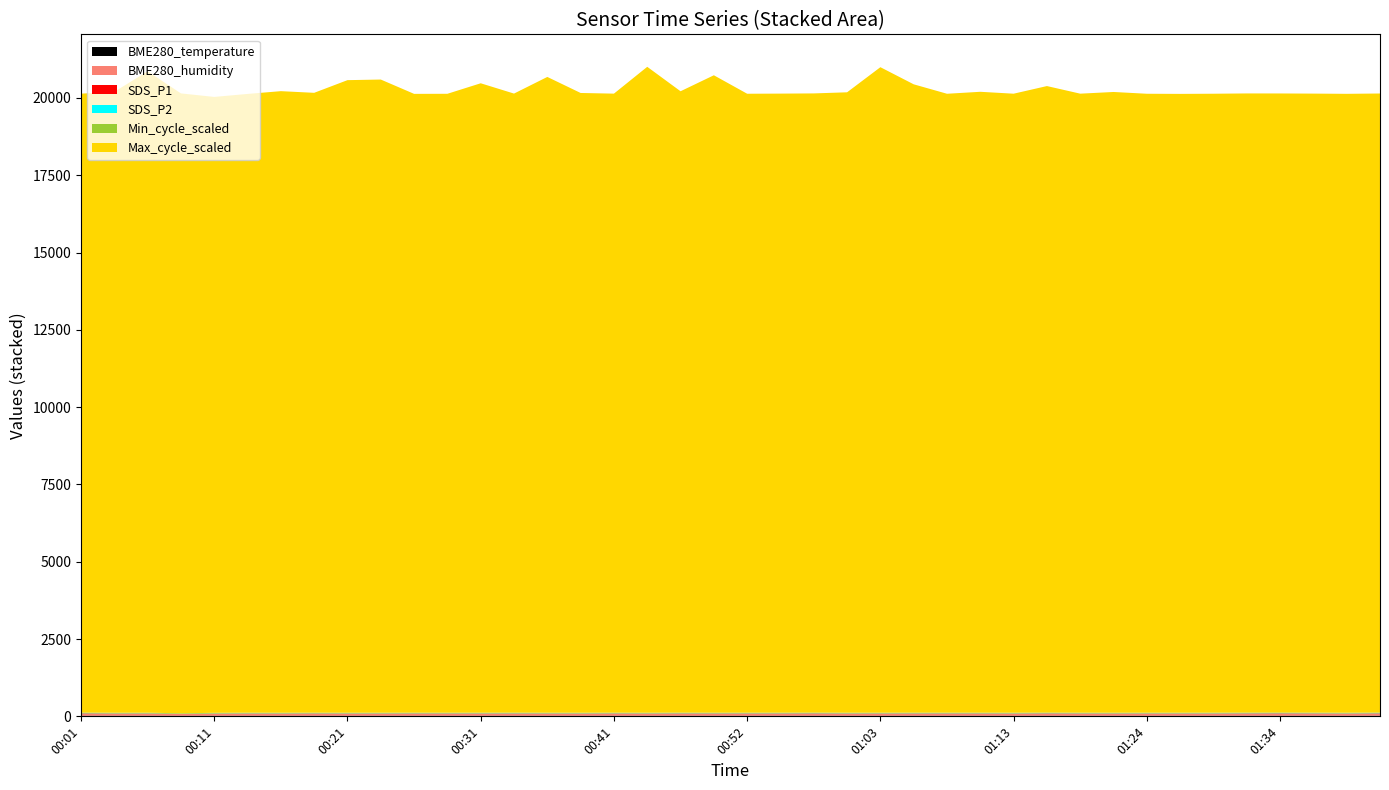

Reading left to right, transcribe all the data shown in this chart.

BME280_temperature: 20.4	20.3	20.3	20.4	20.2	20.2	20.1	20.1	20.1	20.0	20.0	20.0	20.0	19.9	19.9	19.9	19.9	19.9	19.9	19.9	19.9	19.9	19.9	19.8	19.9	19.9	19.9	19.8	19.9	19.9	19.9	19.9	19.9	19.9	19.9	19.9	19.9	19.9	19.9	19.9
BME280_humidity: 58.0	58.6	58.7	56.9	59.0	59.4	59.1	59.4	59.8	60.0	59.9	60.0	60.0	59.8	60.2	60.0	60.2	60.2	59.9	59.9	60.1	60.1	60.2	60.0	60.2	60.3	60.0	60.5	60.2	60.4	60.4	60.4	60.2	60.6	61.0	60.7	60.9	60.7	60.7	60.9
SDS_P1: 15.6	9.6	9.9	0.0	6.8	9.9	8.9	11.5	8.7	9.2	10.9	10.0	10.0	11.1	9.6	8.5	11.2	8.9	11.9	10.5	10.7	10.9	13.3	9.3	9.8	10.9	11.2	10.4	8.9	13.3	9.8	9.3	10.0	9.8	9.8	12.7	14.3	11.5	8.4	13.9
SDS_P2: 6.5	6.3	6.8	0.0	5.8	6.9	6.8	6.2	6.6	6.5	6.6	6.0	7.0	7.8	6.4	6.7	6.7	6.4	7.2	6.6	6.8	6.8	6.9	6.8	6.4	7.0	6.8	6.6	6.9	7.2	6.8	6.0	6.7	6.5	7.2	7.1	7.3	6.7	6.6	7.7
Min_cycle_scaled: 22.0	22.0	22.0	22.0	22.0	22.0	22.0	22.0	22.0	22.0	22.0	22.0	22.0	22.0	22.0	22.0	22.0	22.0	22.0	22.0	22.0	22.0	22.0	22.0	22.0	22.0	22.0	22.0	22.0	22.0	22.0	22.0	22.0	22.0	22.0	22.0	22.0	22.0	22.0	22.0
Max_cycle_scaled: 20016.0	20081.0	20744.0	20047.0	19919.0	20011.0	20102.0	20046.0	20458.0	20477.0	20012.0	20016.0	20355.0	20020.0	20561.0	20043.0	20019.0	20889.0	20095.0	20614.0	20016.0	20020.0	20024.0	20064.0	20876.0	20320.0	20015.0	20079.0	20019.0	20261.0	20019.0	20075.0	20016.0	20012.0	20016.0	20023.0	20020.0	20019.0	20015.0	20019.0